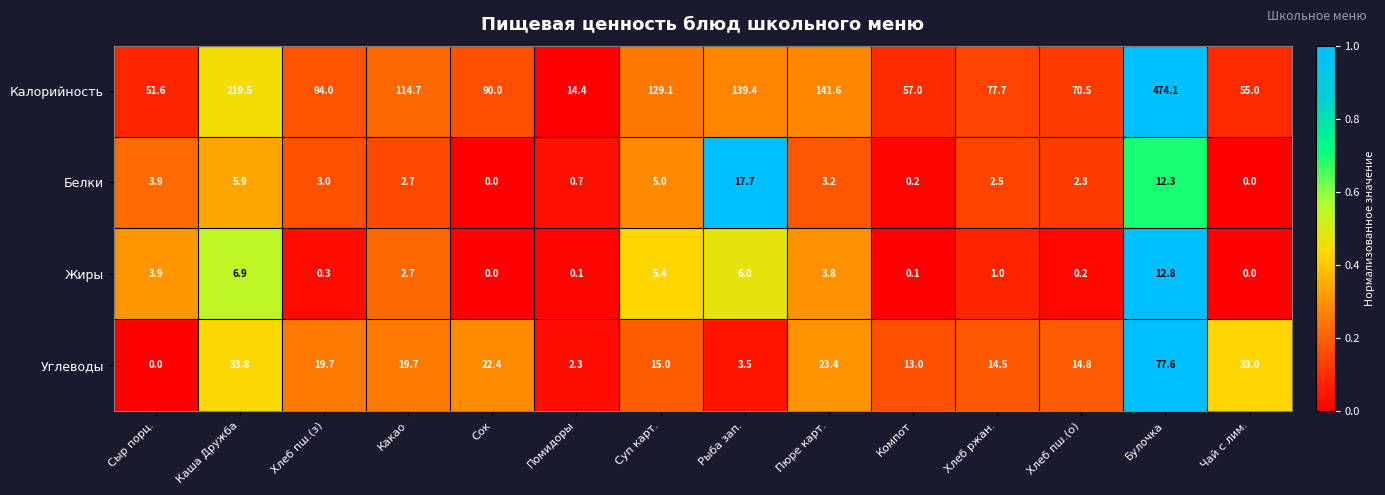

Rank the series by their maximum value, from lowest to highest.

Жиры, Белки, Углеводы, Калорийность